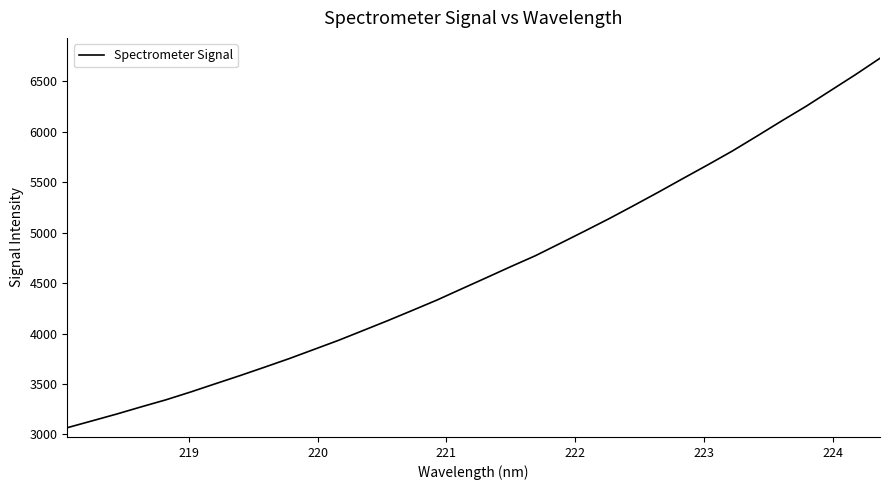

What is the maximum value shown in the chart?

6730.5